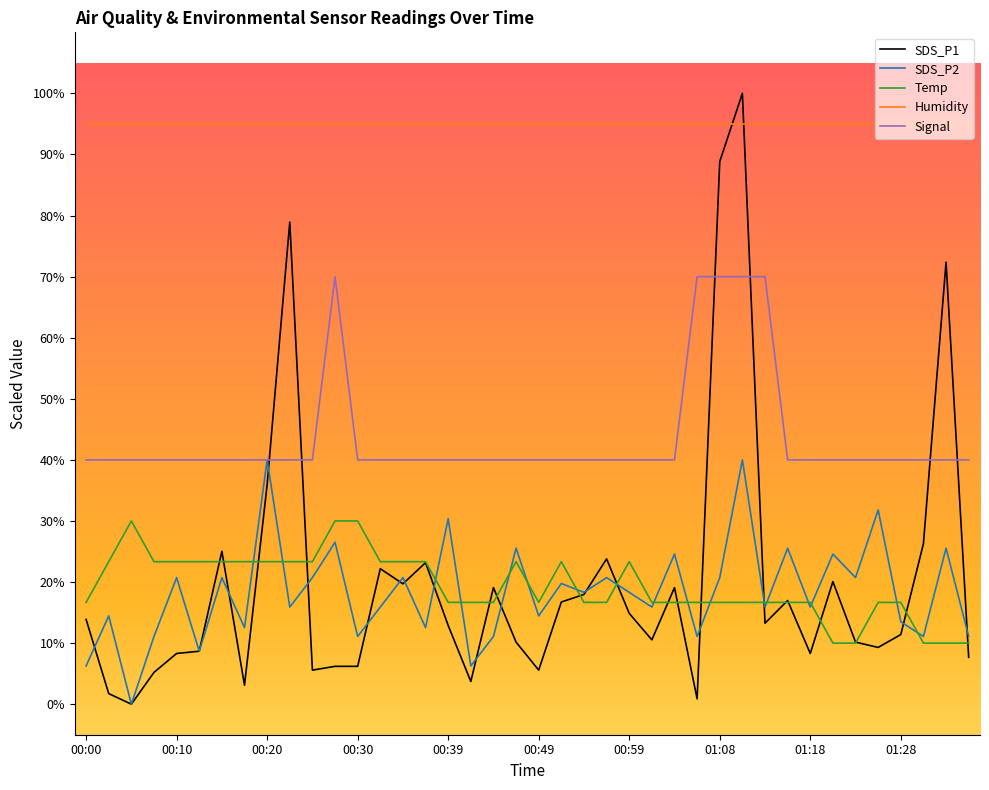

After their last crossing, which series has the higher values: Humidity or SDS_P1?

Humidity